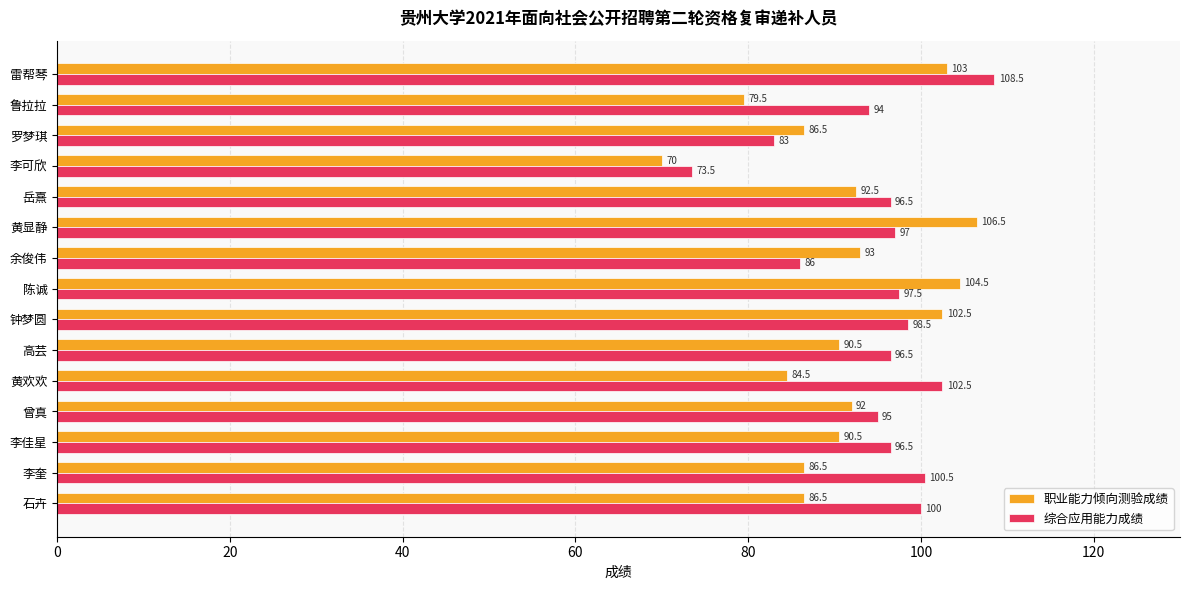

What is the difference between the 综合应用能力成绩 values at 鲁拉拉 and 黄欢欢?

8.5